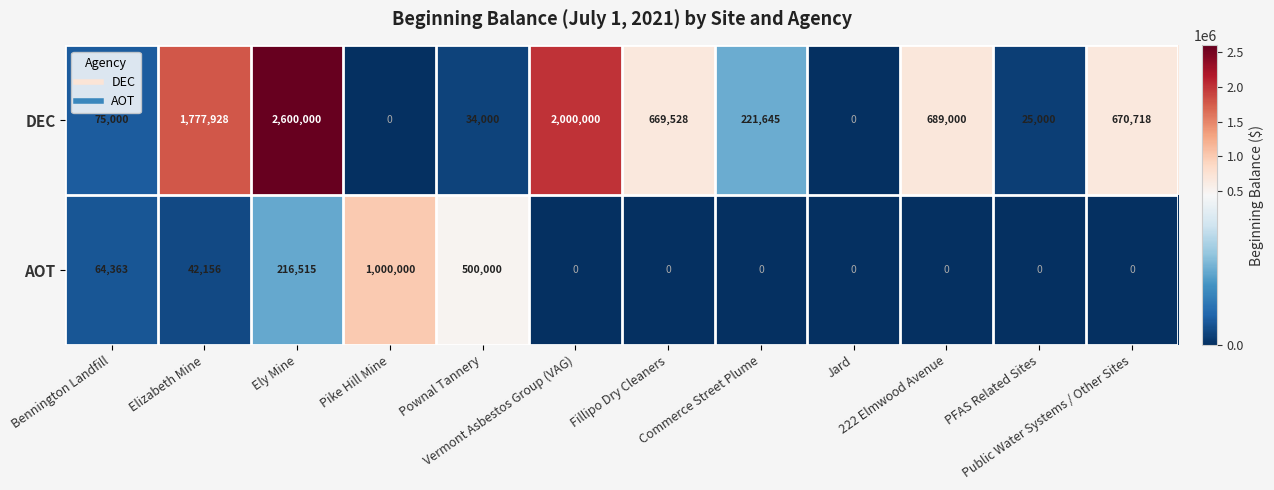

List the series in order of their overall mean, highest first.

DEC, AOT